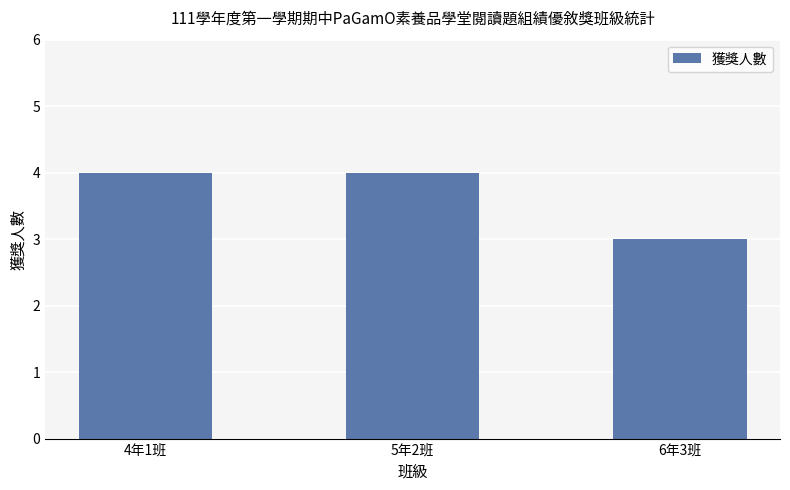

Is it true that the value at 6年3班 is 1?

False